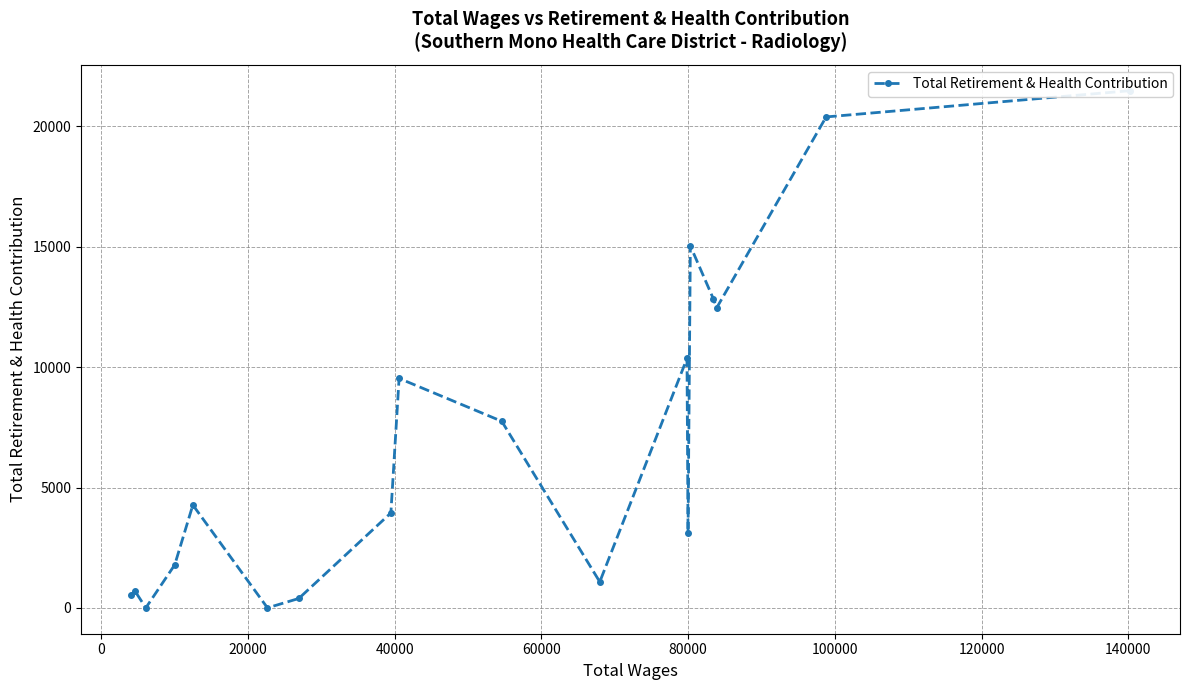

Does the chart have visible grid lines?

Yes